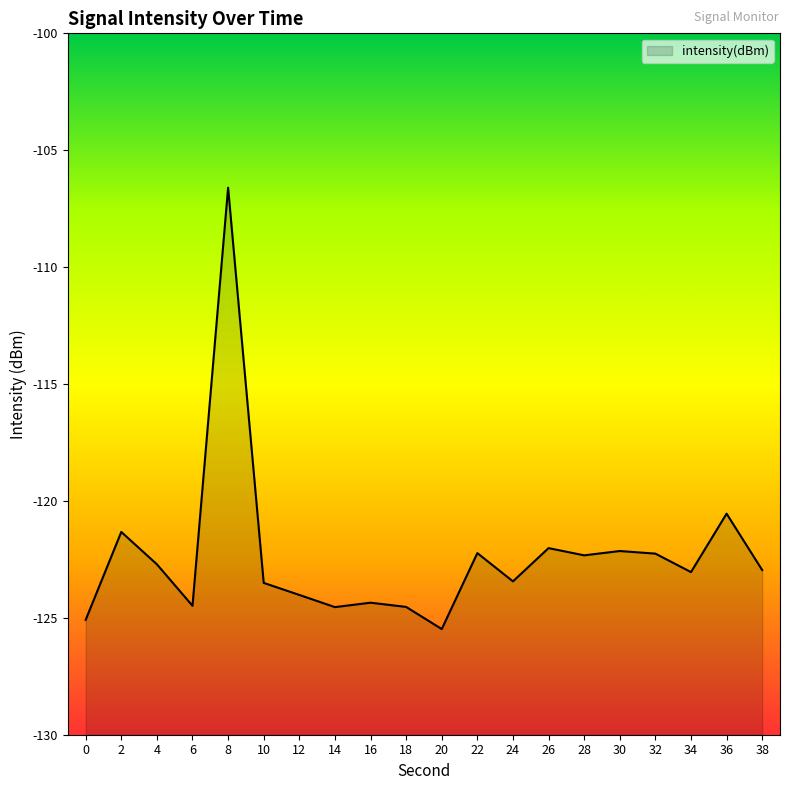

Reading left to right, transcribe all the data shown in this chart.

0=-125.1	2=-121.3	4=-122.7	6=-124.5	8=-106.6	10=-123.5	12=-124.0	14=-124.5	16=-124.4	18=-124.5	20=-125.5	22=-122.2	24=-123.4	26=-122.0	28=-122.3	30=-122.1	32=-122.3	34=-123.0	36=-120.5	38=-123.0